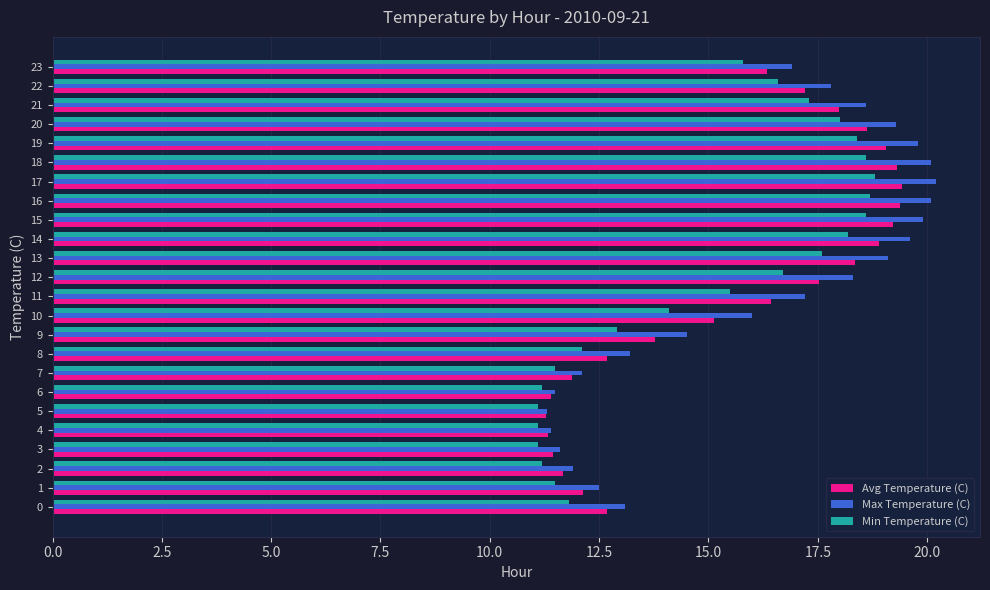

Which series has the largest range (max minus min)?

Max Temperature (C)